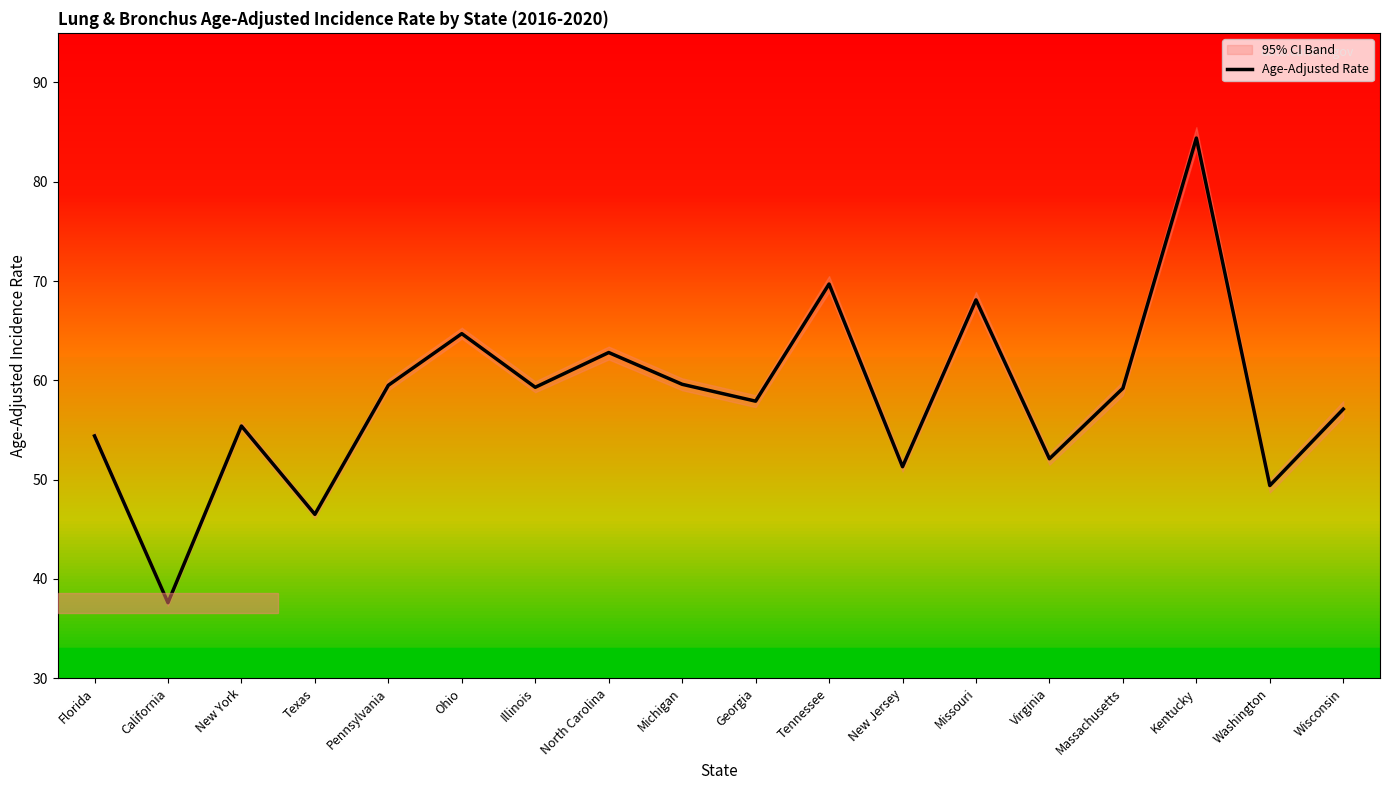

What is the label of the 1st point from the left?

Florida